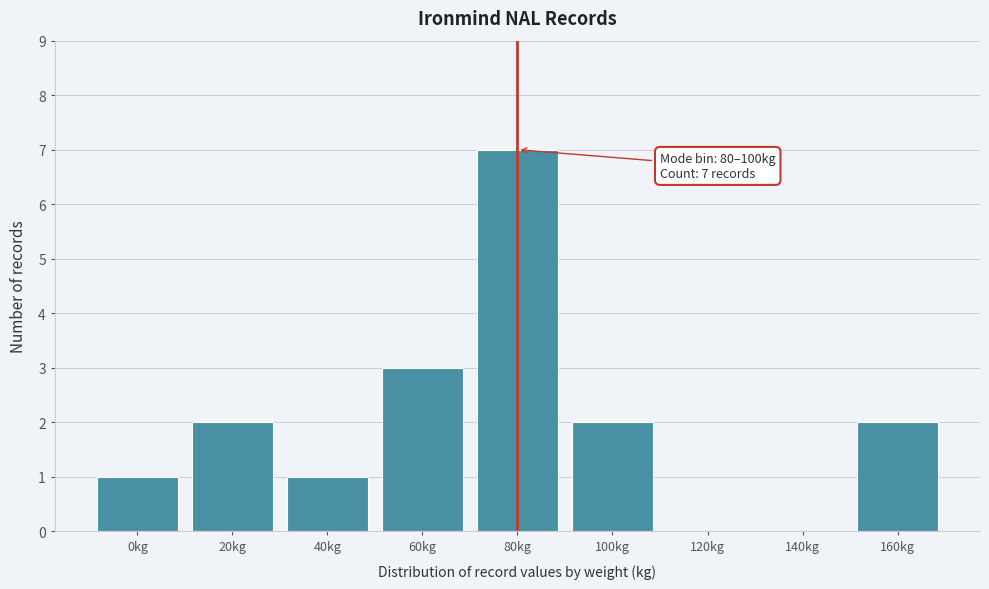

Reading left to right, extract all data points from this chart.

0kg=1	20kg=2	40kg=1	60kg=3	80kg=7	100kg=2	120kg=0	140kg=0	160kg=2